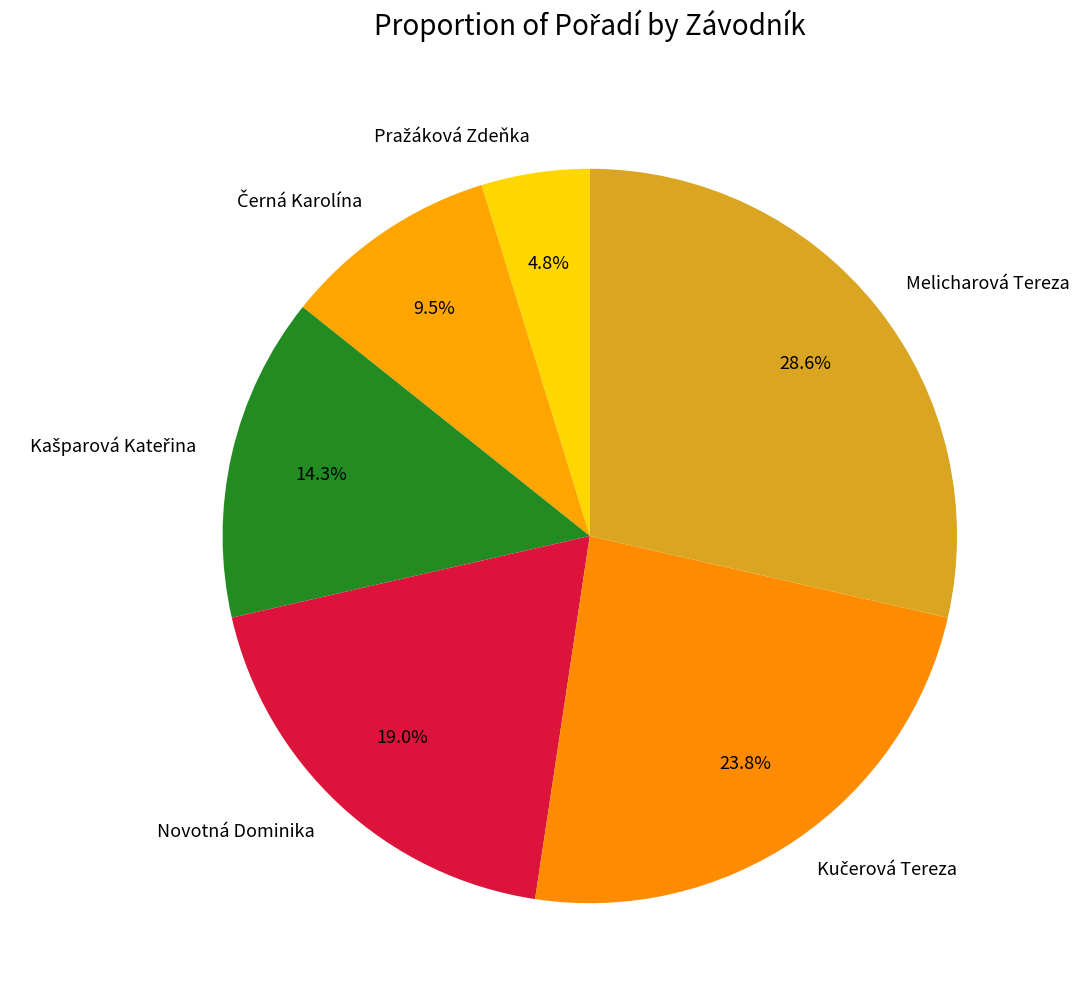

Count the number of slices in the pie.

6